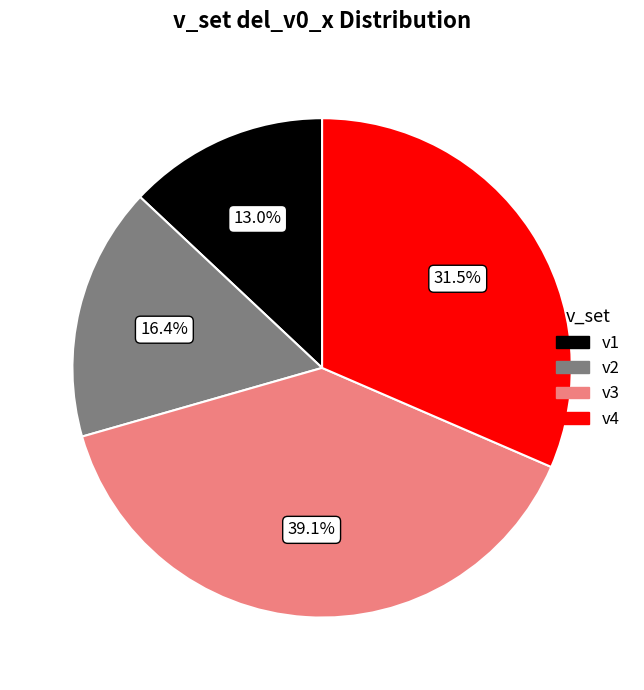

Is there a majority slice in this chart?

No